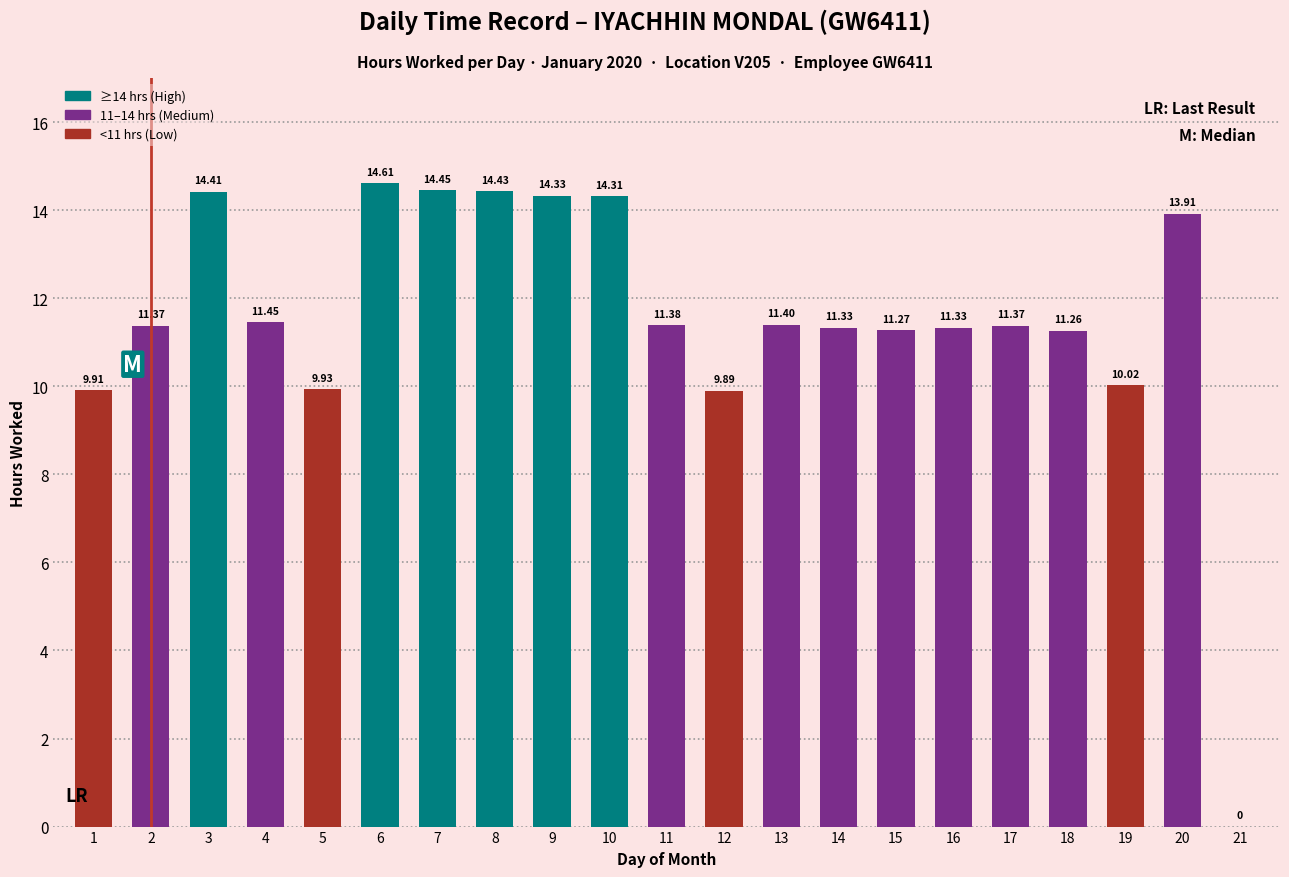

What is the sum of all values?

242.4